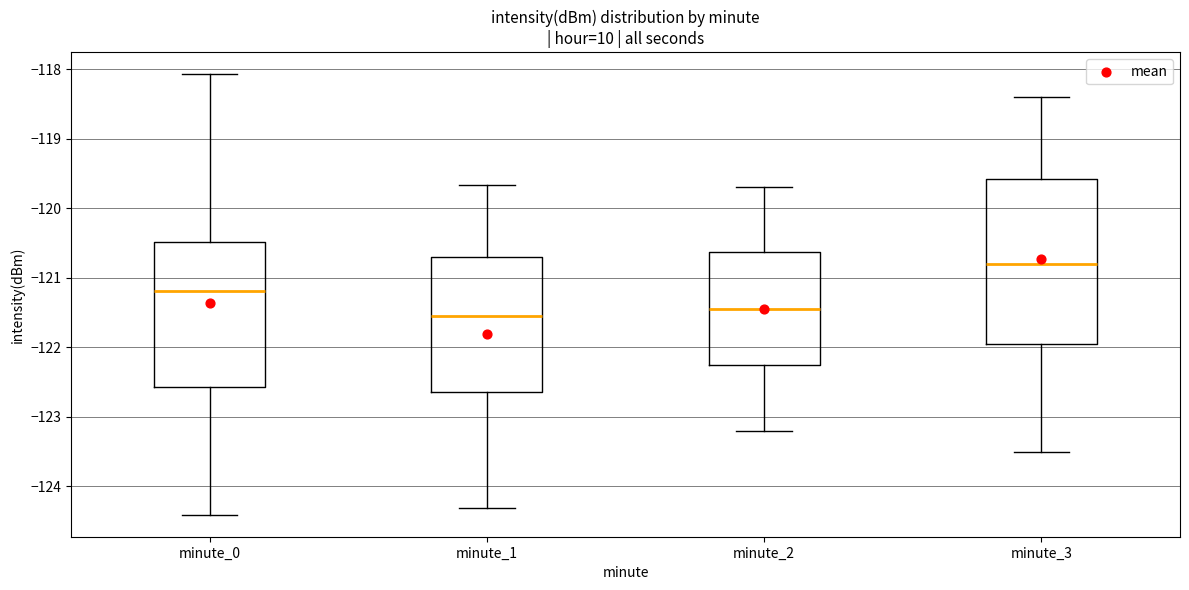

Which box has the highest median line?

minute_3